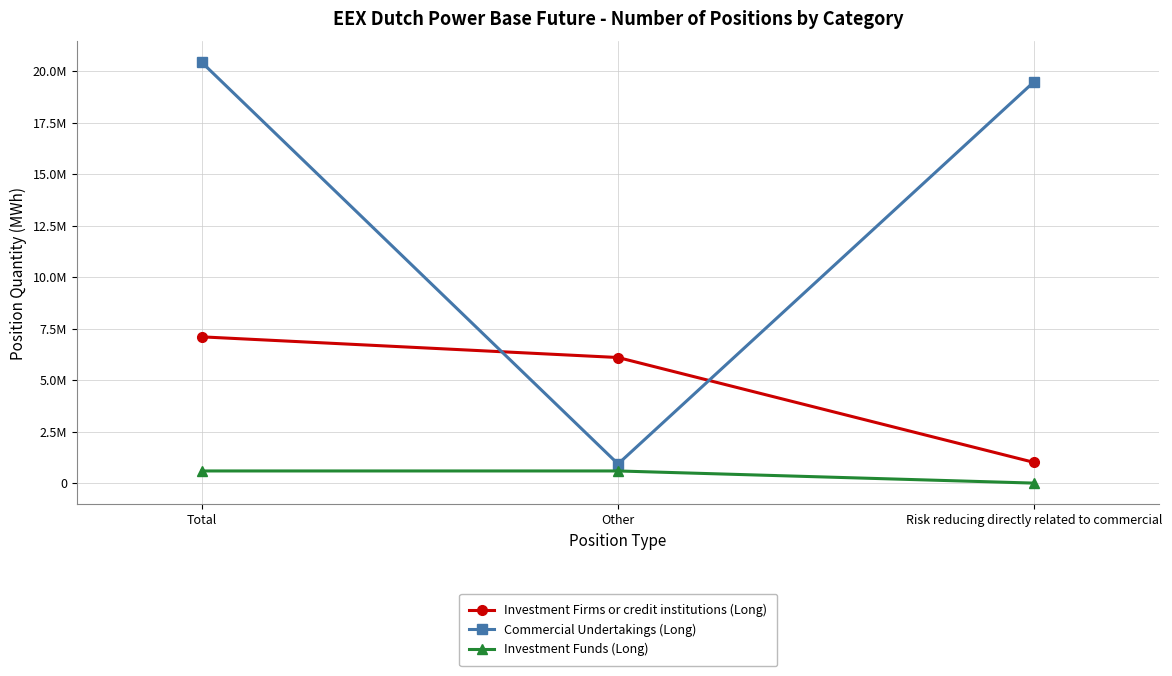

Is this an area chart (filled region under the line)?

No